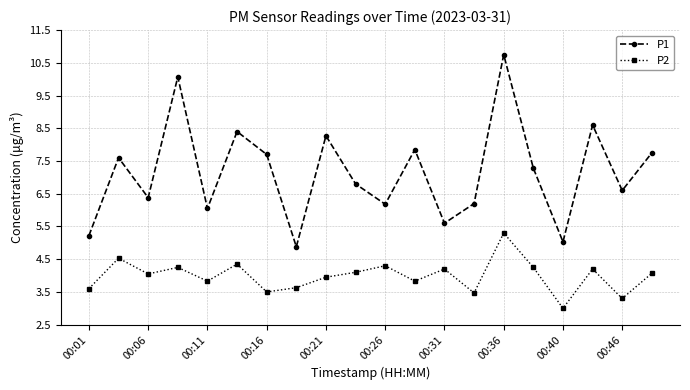

Which series has the largest total across all categories?

P1